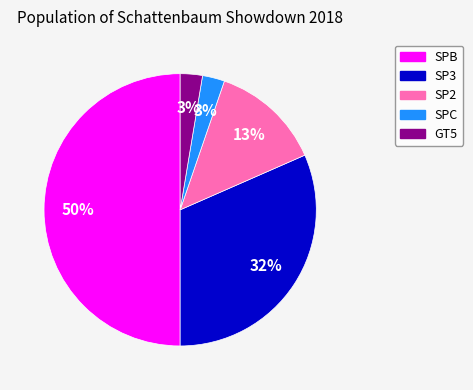

Do SPC and SP3 together represent more than half of the pie?

No